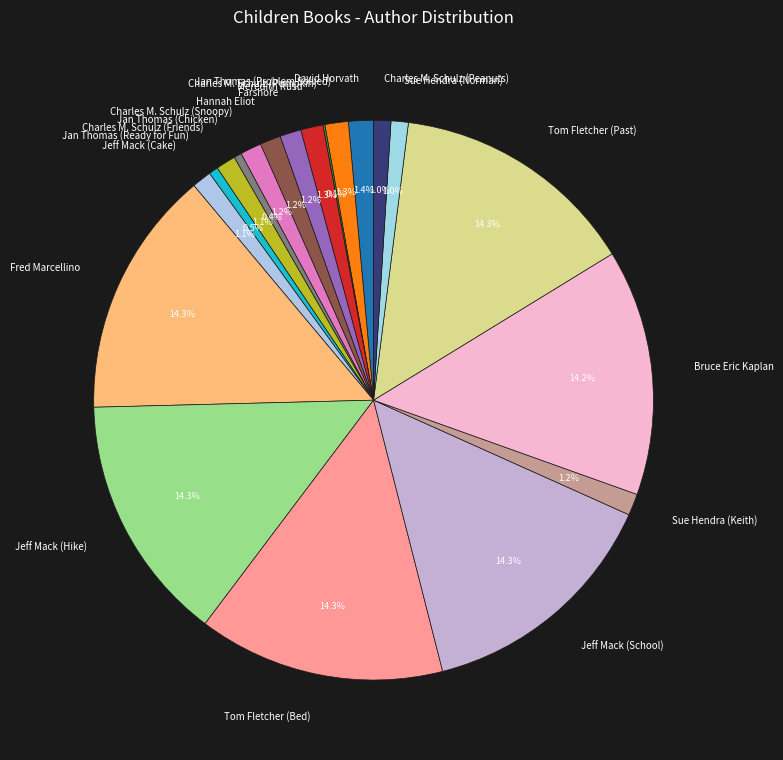

What percentage is the Sue Hendra (Keith) slice, to the nearest percent?

1%